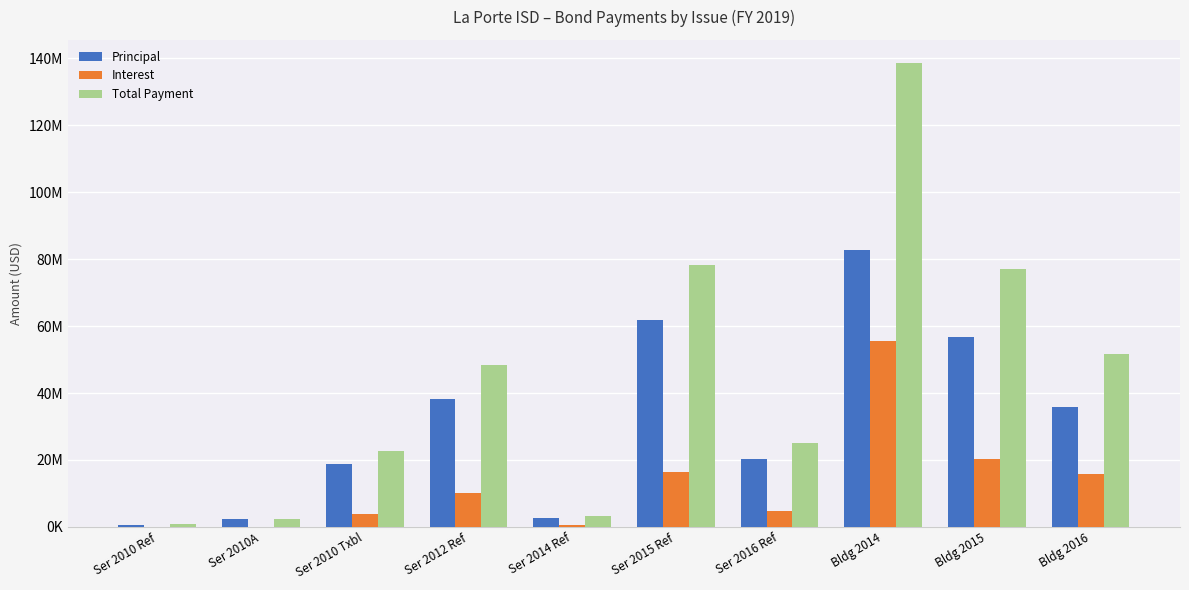

What is the average value of the Interest series?

12788791